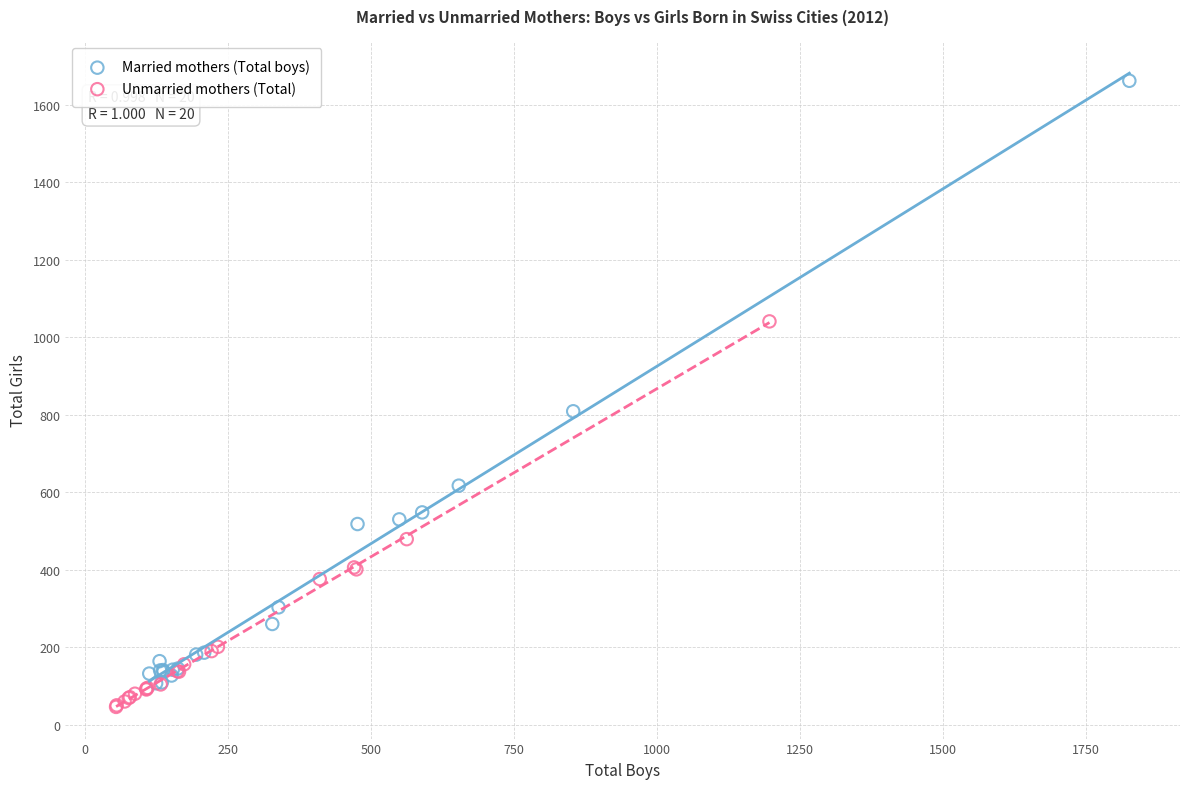

Which series contains the highest Y value?

Married mothers (Total boys)